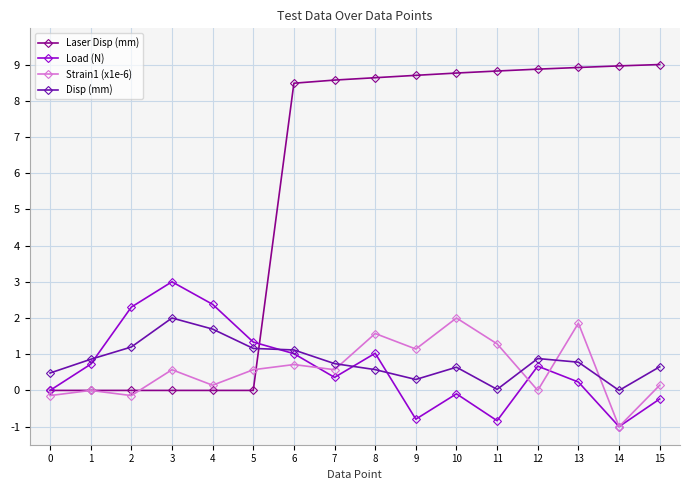

Which series changed the most between 0 and 11?

Laser Disp (mm)